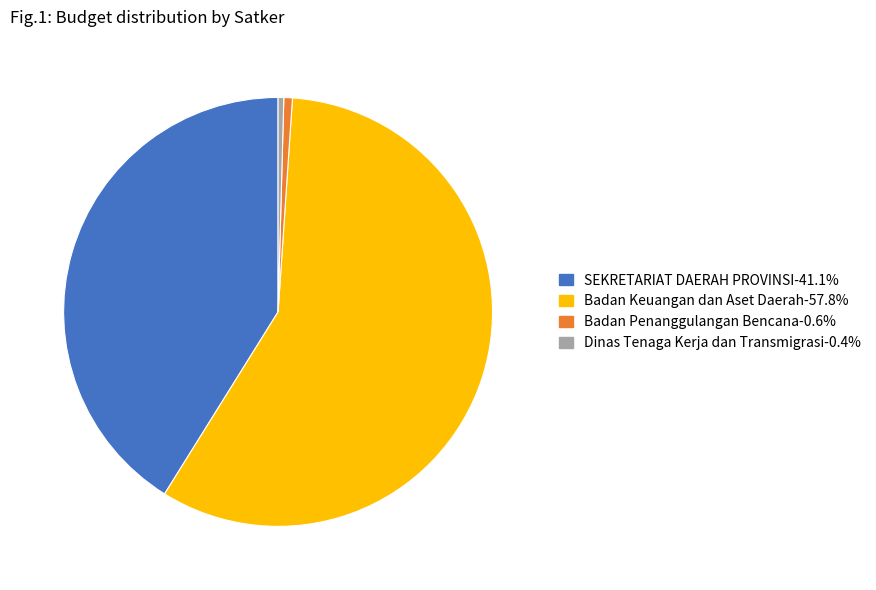

Is there any slice that represents more than half of the pie?

Yes